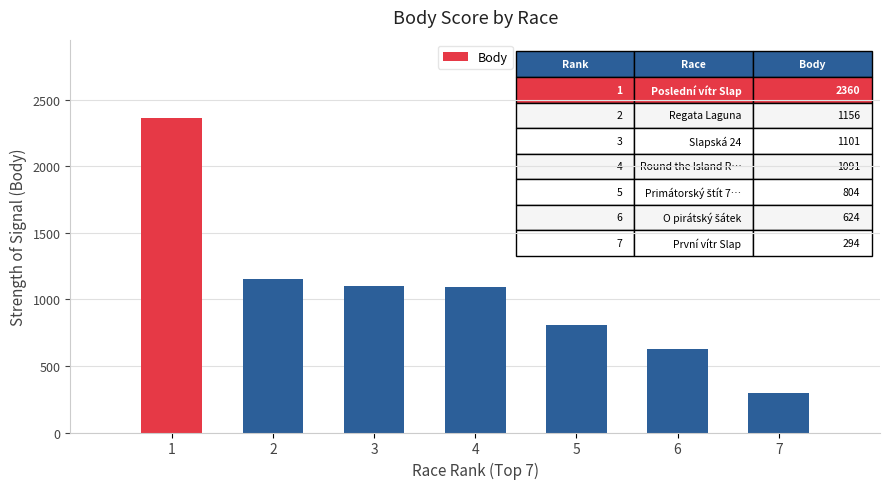

Which label corresponds to the largest value in the chart?

1